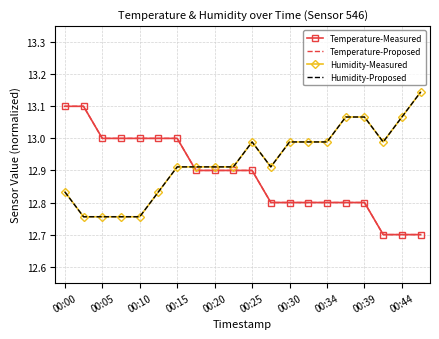

What is the value of the Temperature-Measured point at the 19th from the left?

12.7